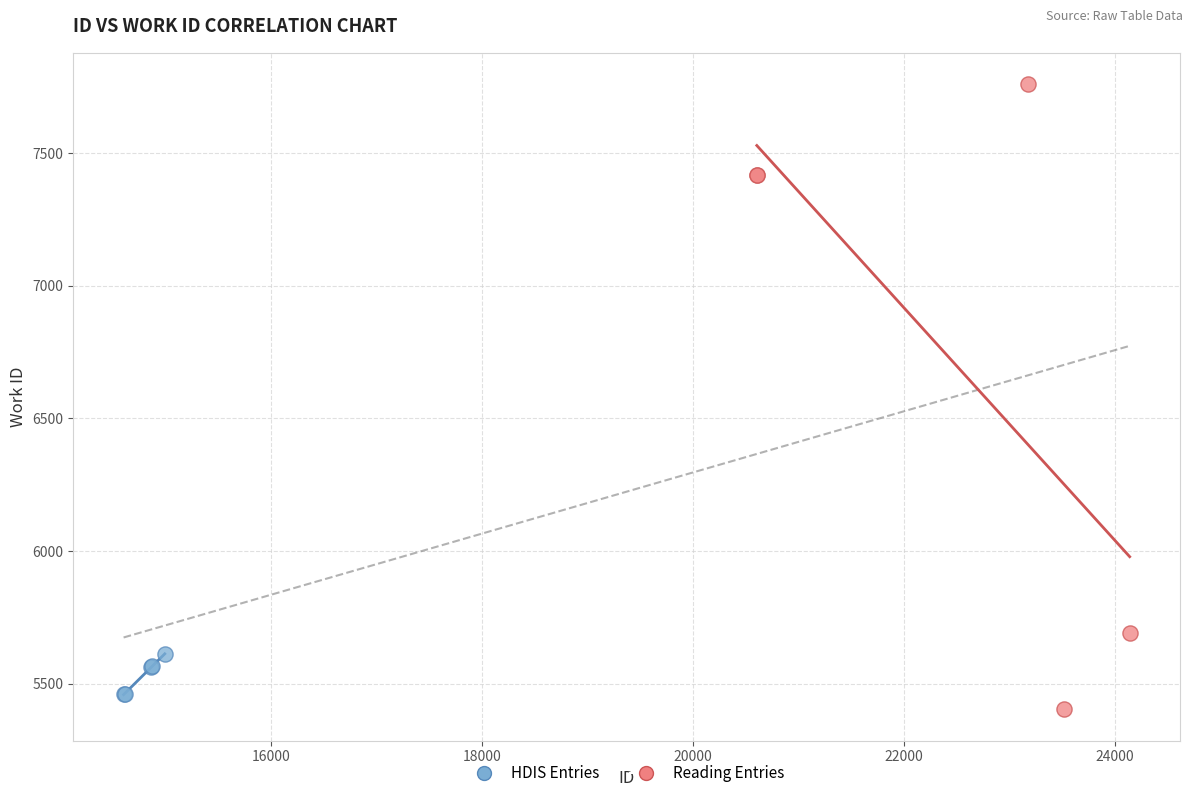

Which series contains the highest Y value?

Reading Entries